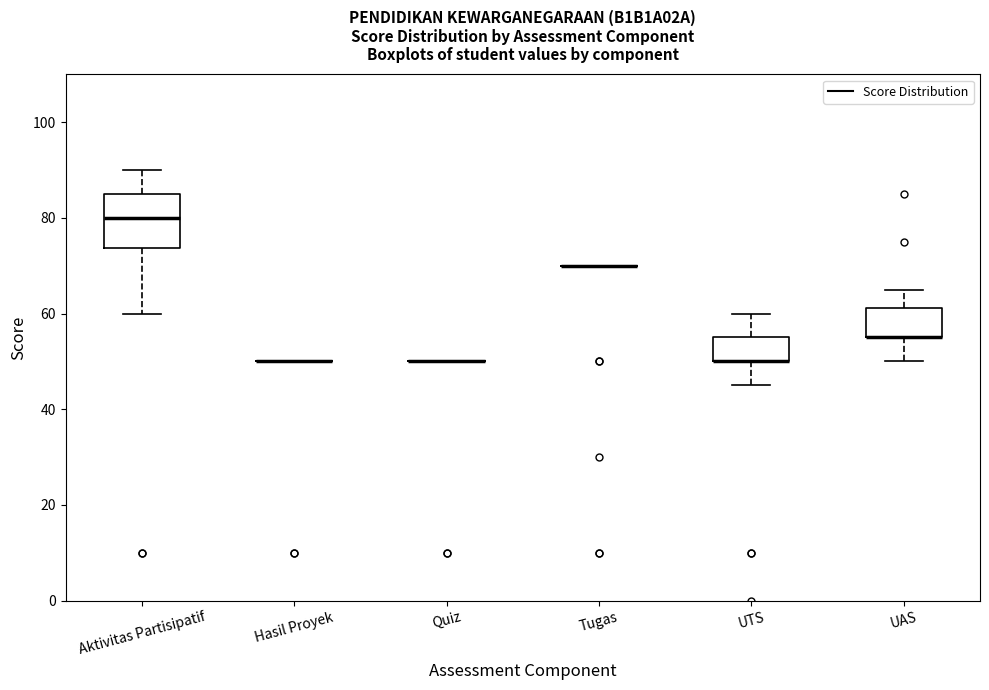

Reading left to right, transcribe this box plot: for each box, give where its median line is, the range the box spans, and where its two whiskers end, as read against the y-axis. The values are not printed on the chart, so give them approximately, as read against the axis.

Aktivitas Partisipatif: median 80, box 74 to 86, whiskers 60 to 90
Hasil Proyek: box collapsed to a line at 50, whiskers 50 to 50
Quiz: box collapsed to a line at 50, whiskers 50 to 50
Tugas: box collapsed to a line at 70, whiskers 70 to 70
UTS: median 50 (drawn on the box's lower edge), box 50 to 56, whiskers 46 to 60
UAS: median 56 (drawn on the box's lower edge), box 56 to 62, whiskers 50 to 66